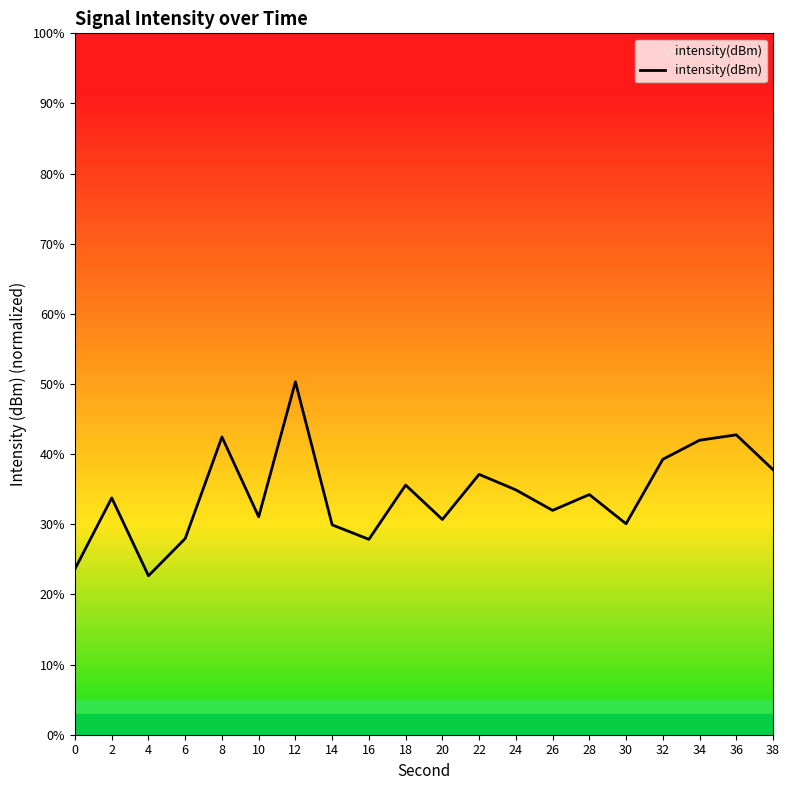

What is the change in value from 4 to 30?

+7.4